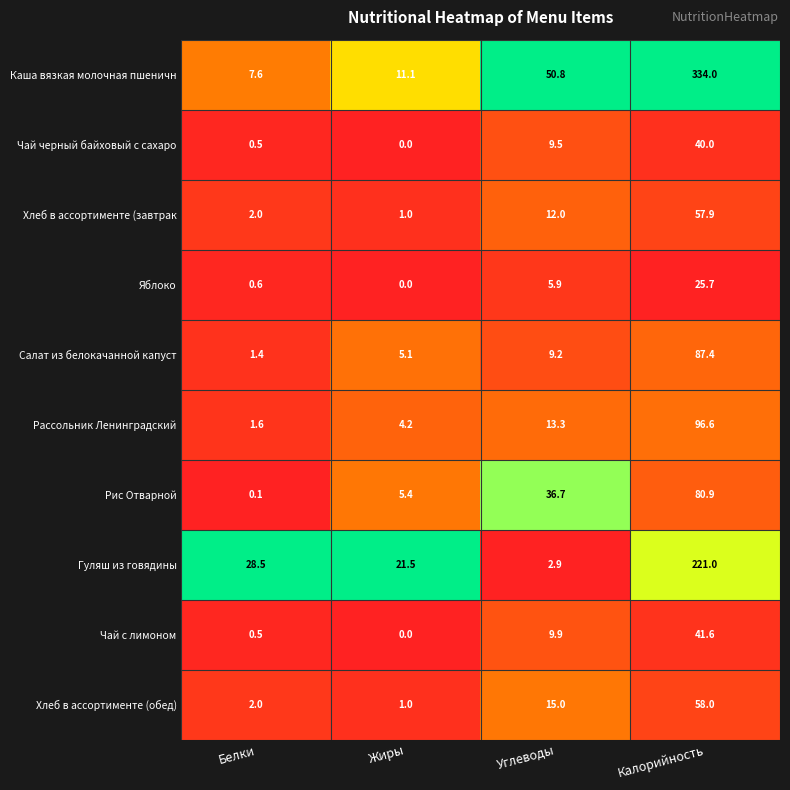

What is the difference between the highest and lowest values at Белки?

28.4